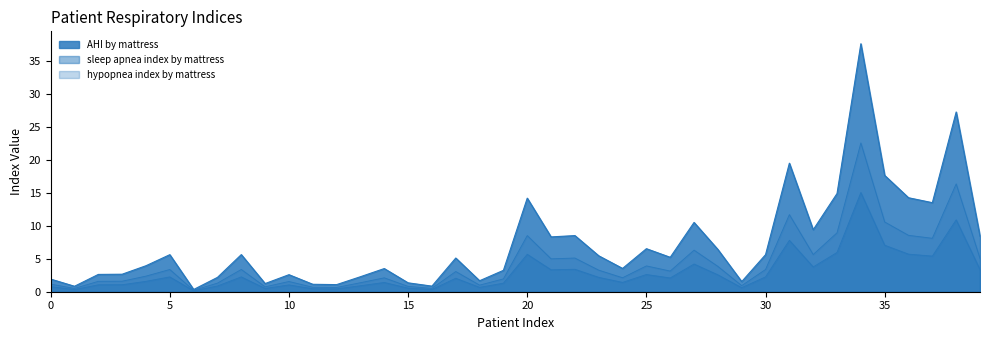

Which series has the largest total across all categories?

AHI by mattress